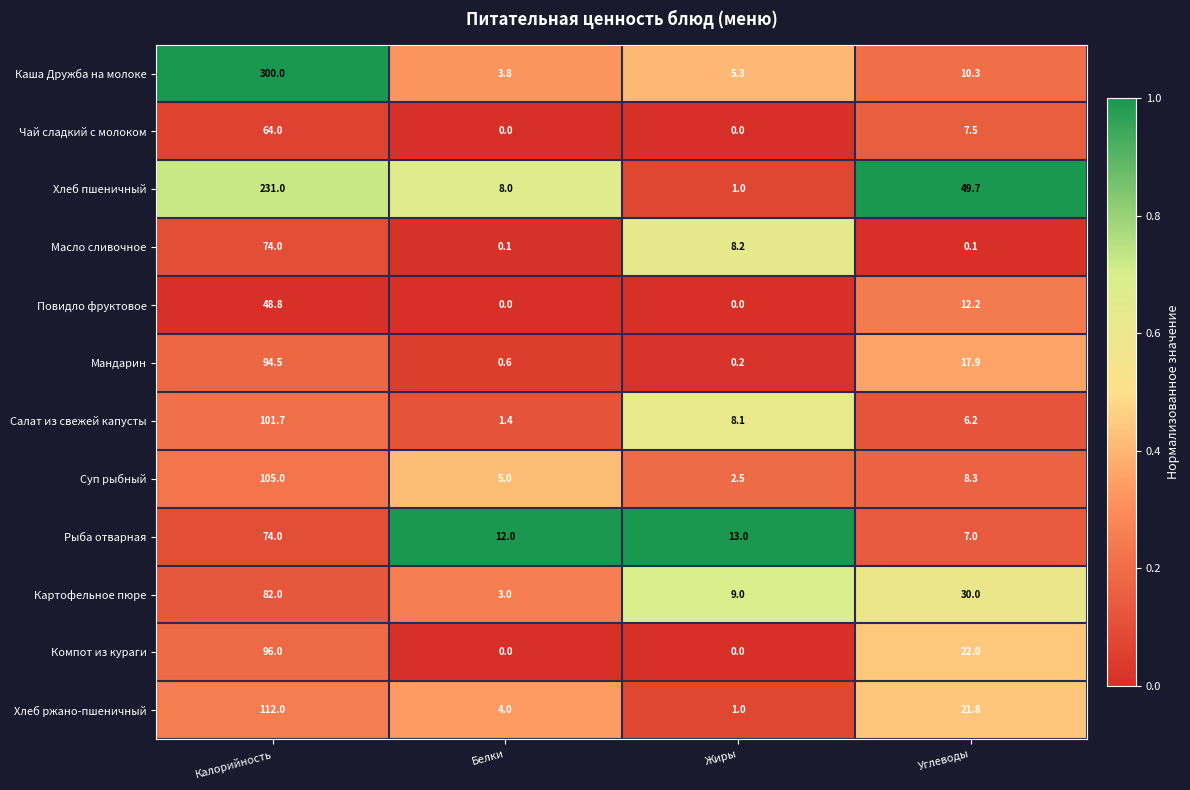

Rank the series at Углеводы from highest to lowest value.

Хлеб пшеничный, Картофельное пюре, Компот из кураги, Хлеб ржано-пшеничный, Мандарин, Повидло фруктовое, Каша Дружба на молоке, Суп рыбный, Чай сладкий с молоком, Рыба отварная, Салат из свежей капусты, Масло сливочное